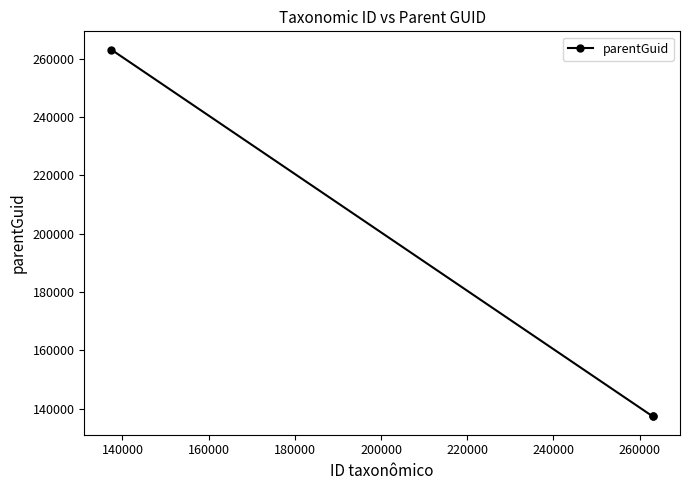

Reading right to left, extract all data points from this chart.

137422	137422	263061